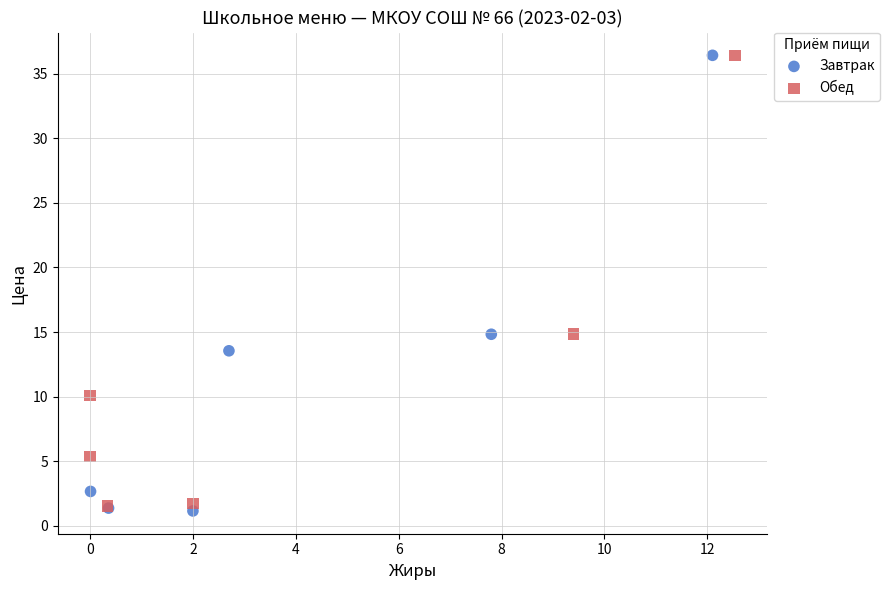

Which series has the largest Y range (max minus min)?

Завтрак